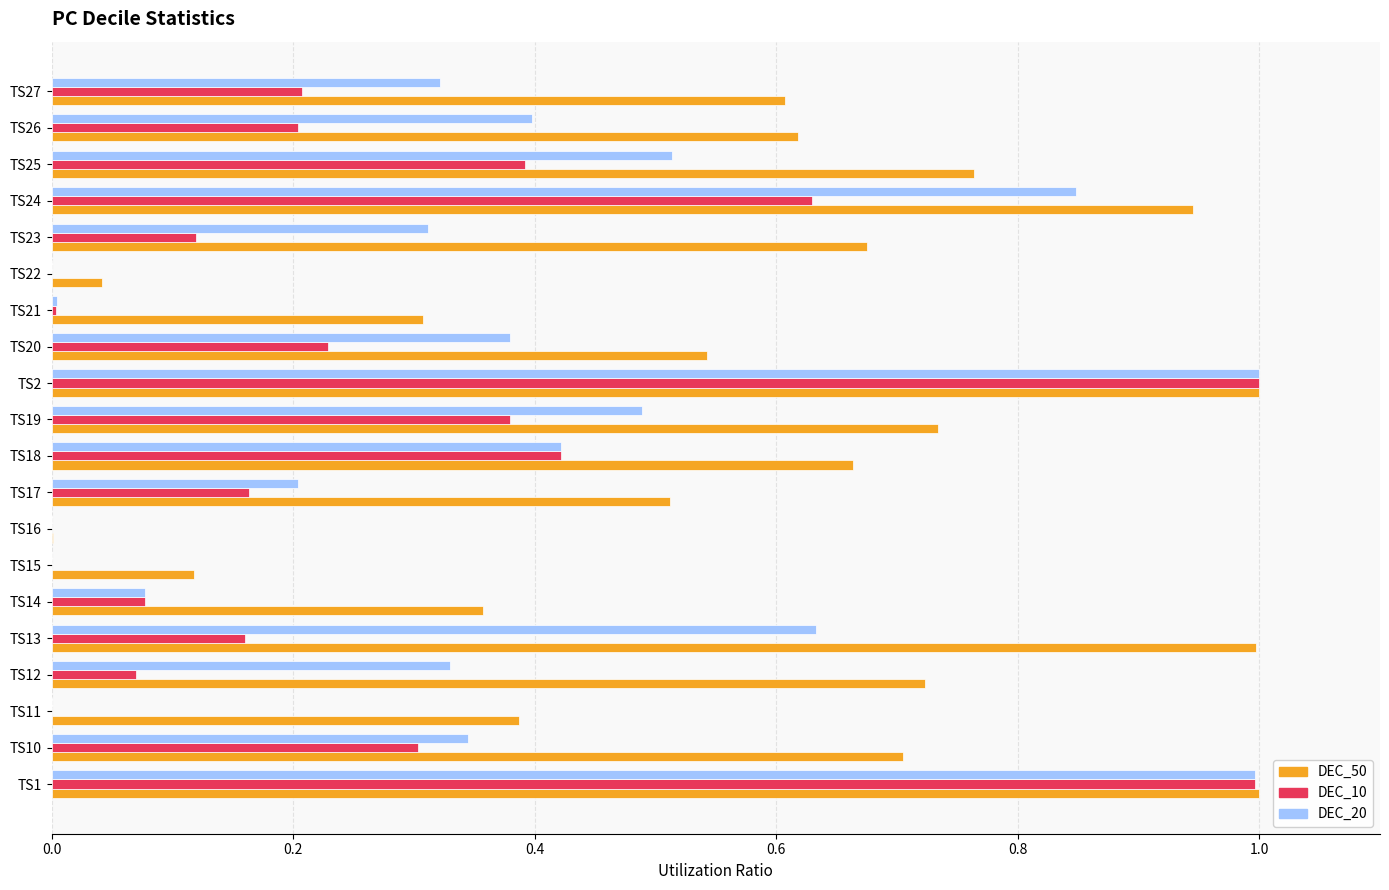

Is the value of DEC_20 at TS18 greater than the value of DEC_10 at TS12?

Yes